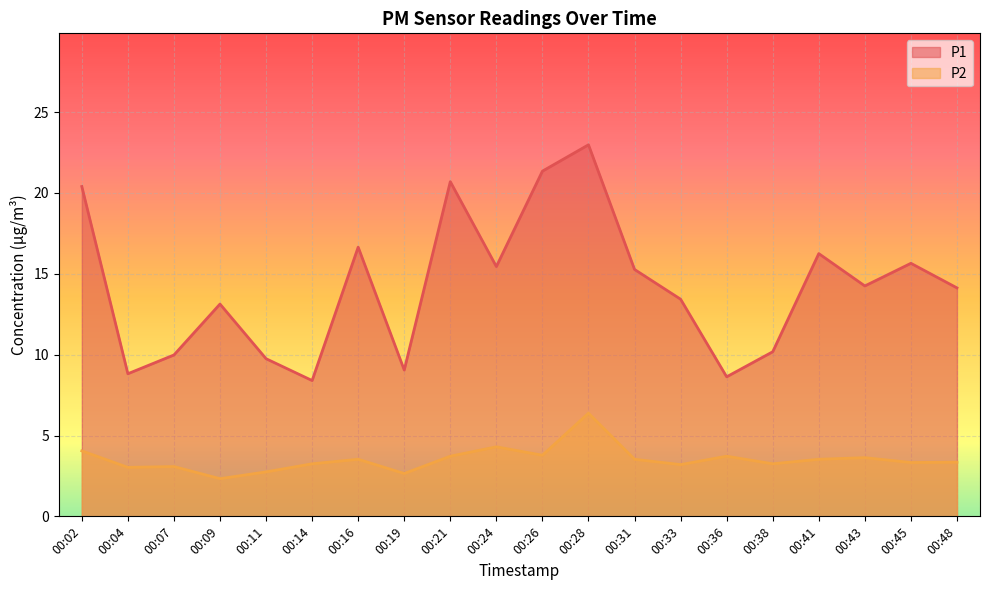

Which has a higher value, 00:48 or 00:24?

00:24